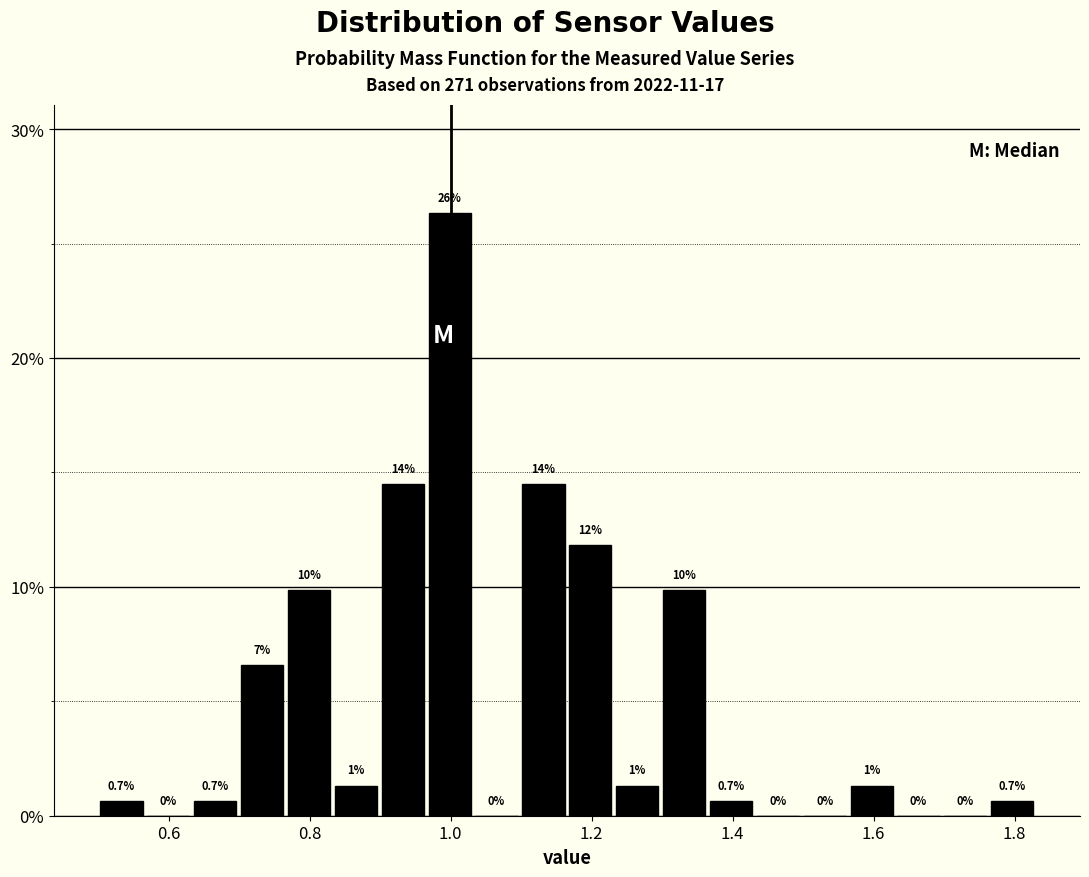

Around what value on the x-axis is the tallest bar? Give the approximate position of its centre, as read against the axis.

1.00